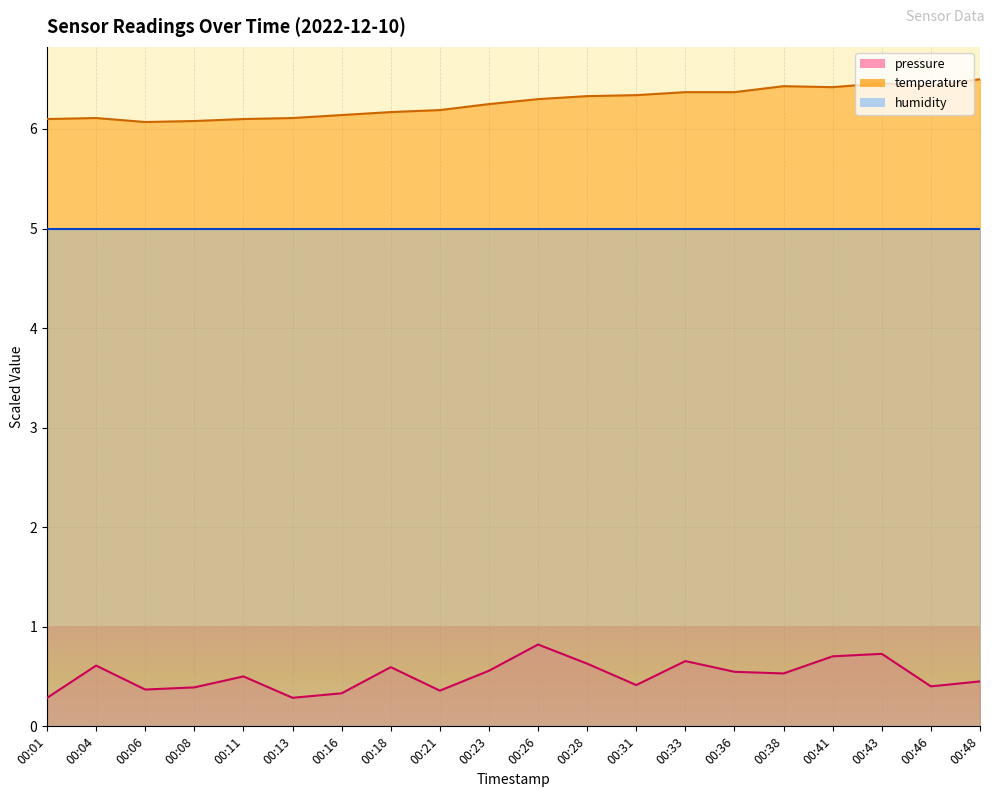

Which label corresponds to the smallest value in the chart?

00:01